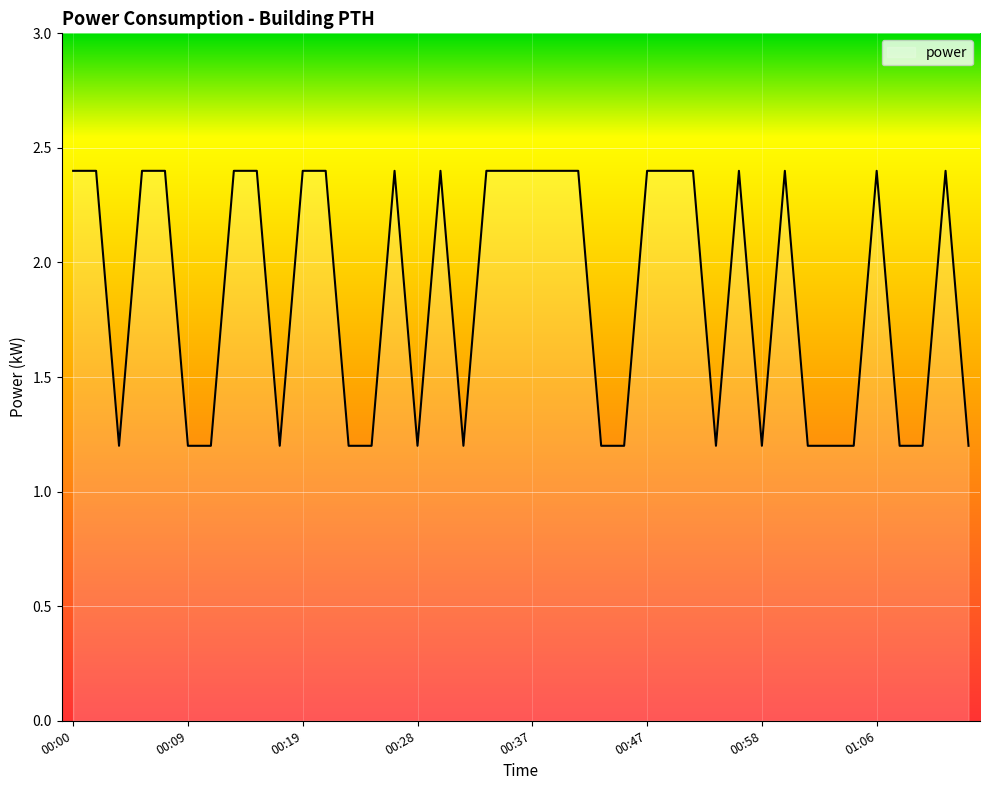

What is the difference between the maximum and minimum values?

1.2